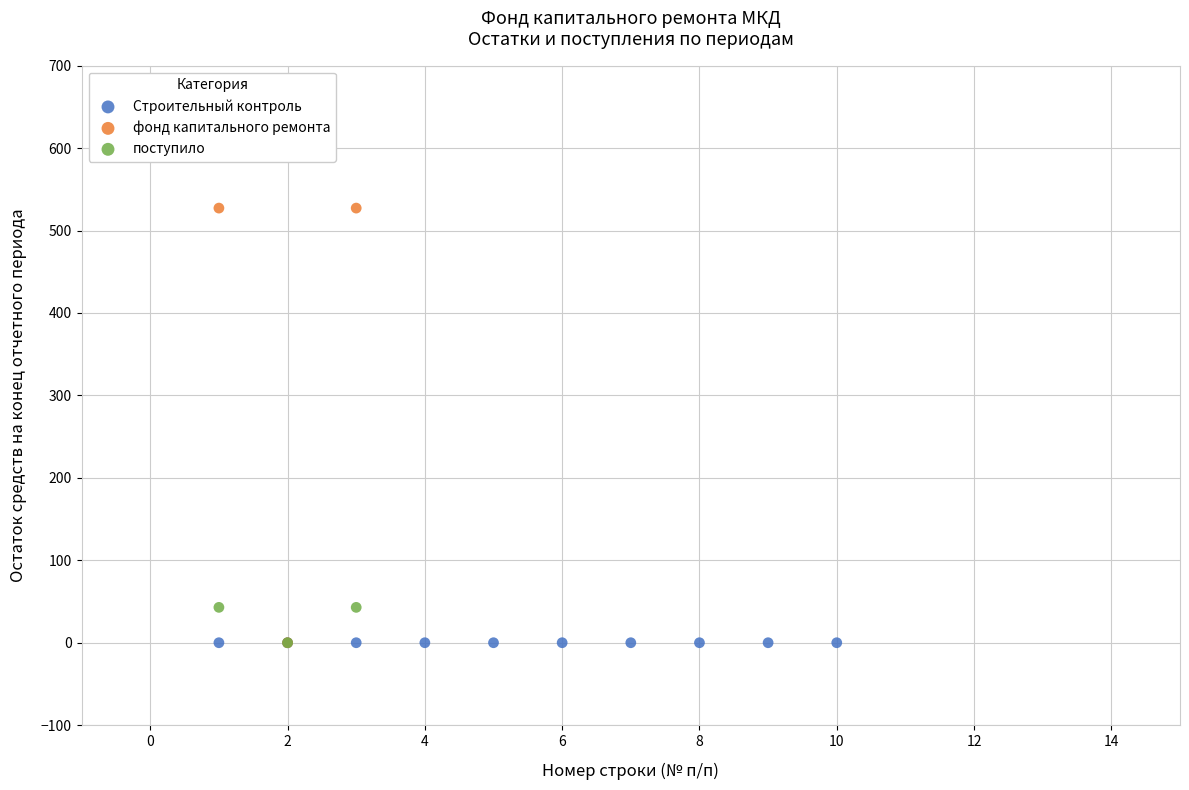

What are all the series names shown in the legend?

Строительный контроль, фонд капитального ремонта, поступило